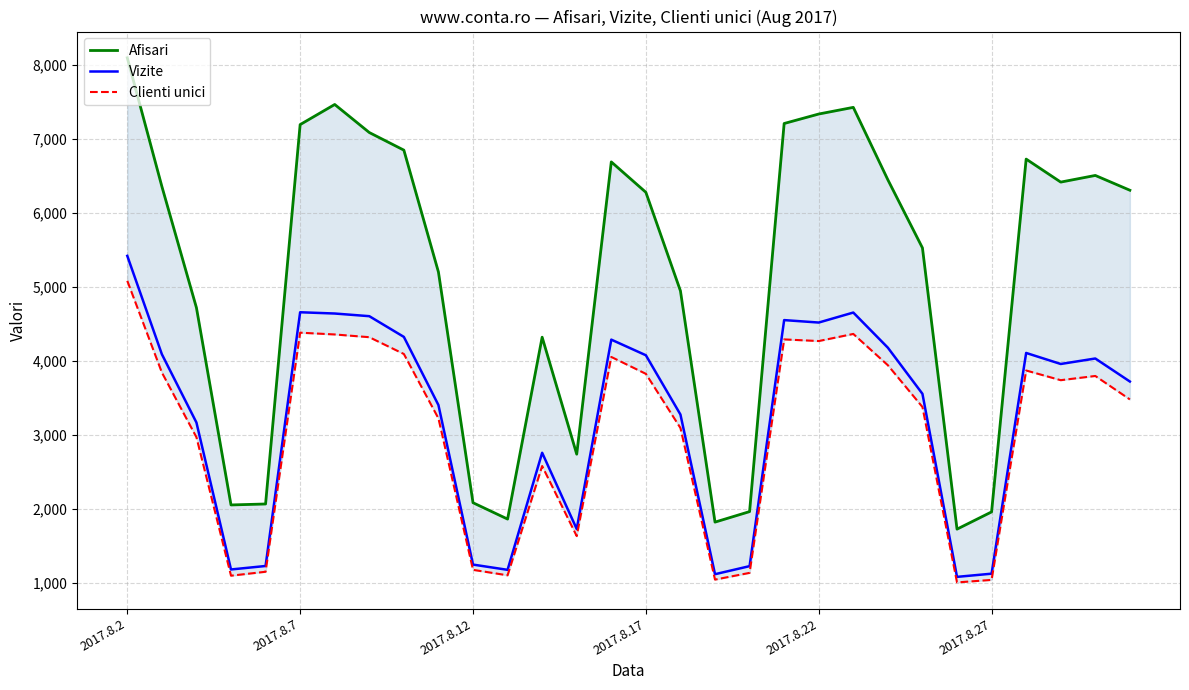

What is the average value of the Vizite series?

3235